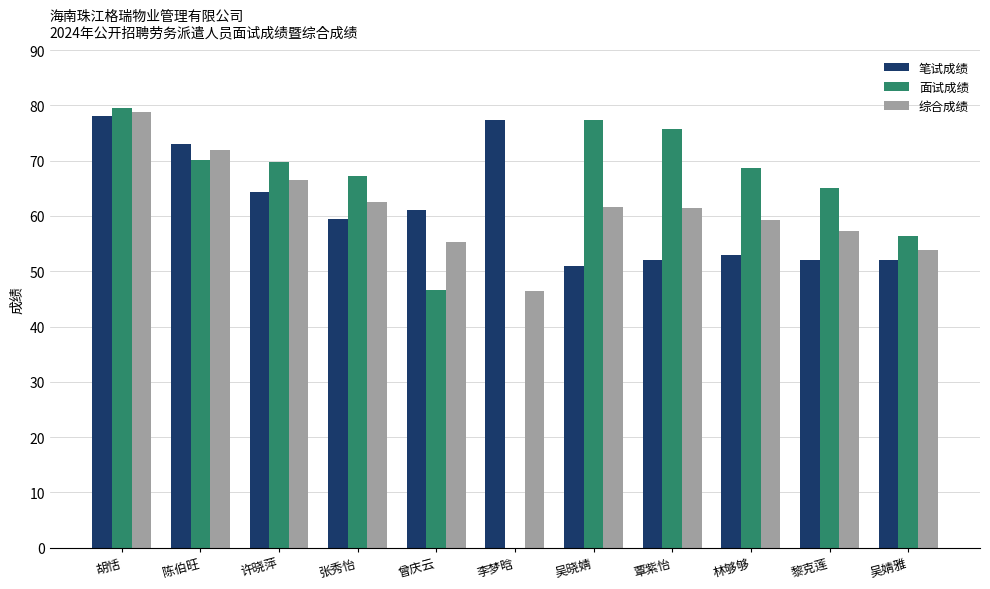

The 笔试成绩 series shows 51.0 at 吴晓婧. True or false?

True